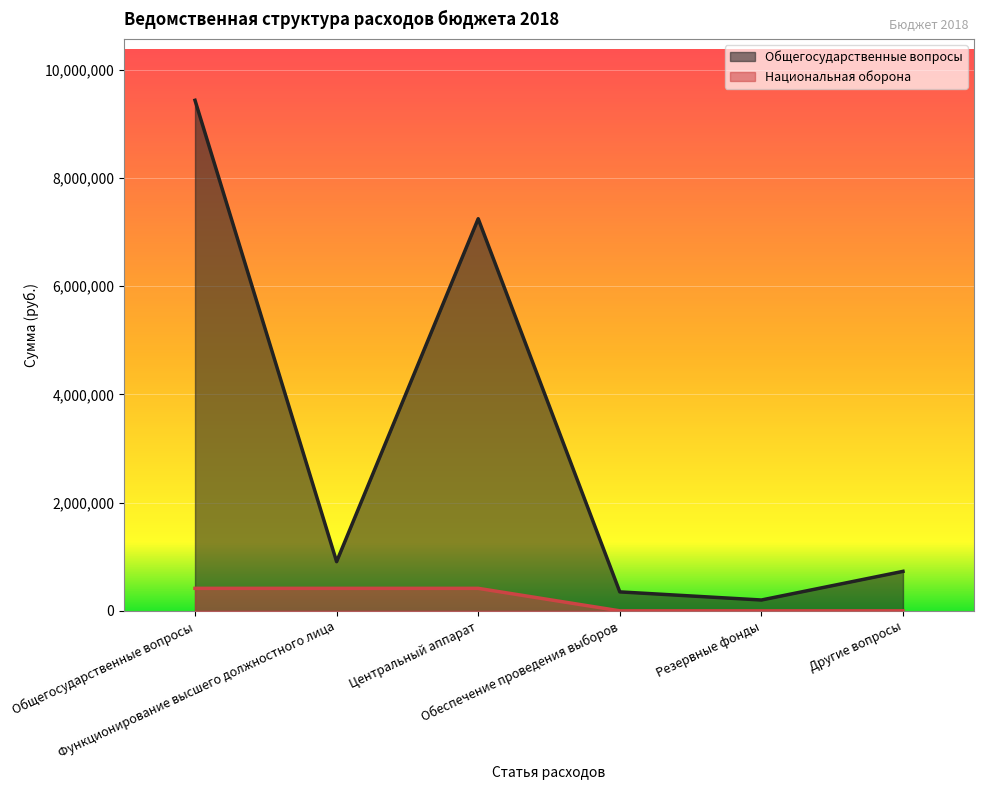

What is the difference between the Общегосударственные вопросы values at Центральный аппарат and Обеспечение проведения выборов?

6893813